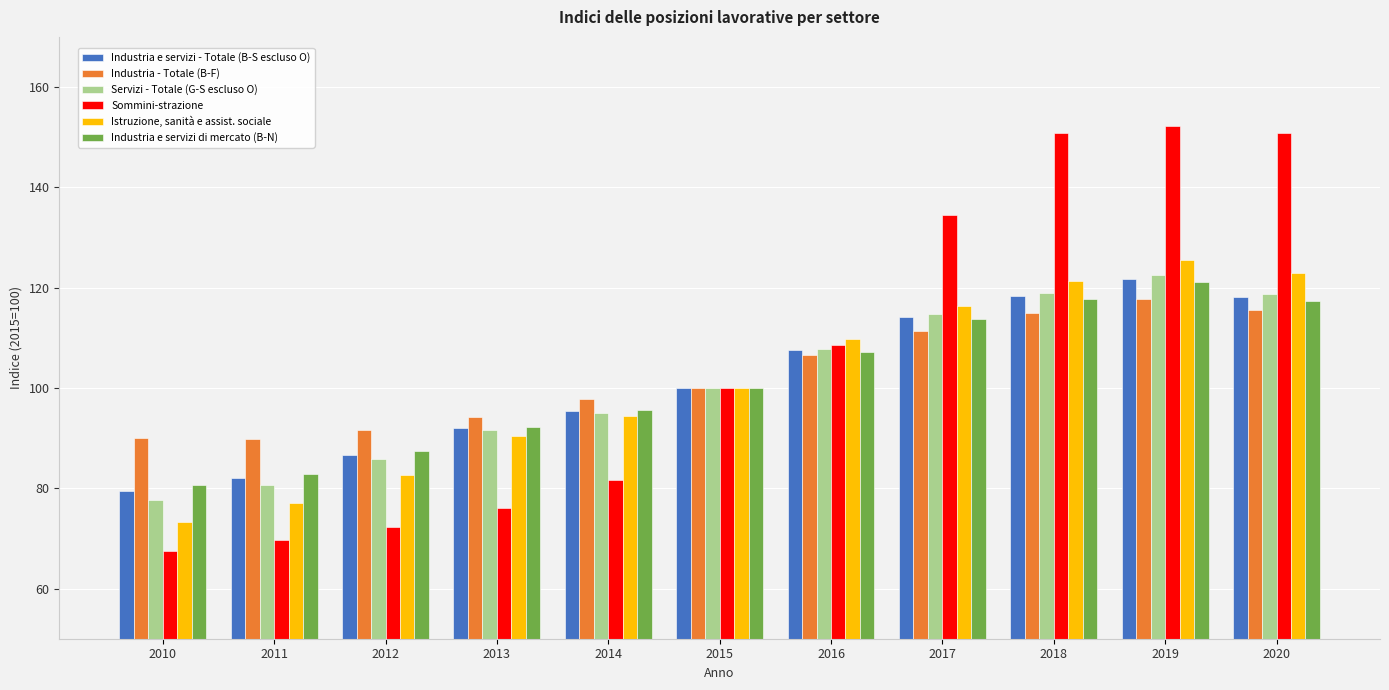

Which series has the widest spread of values?

Sommini-strazione